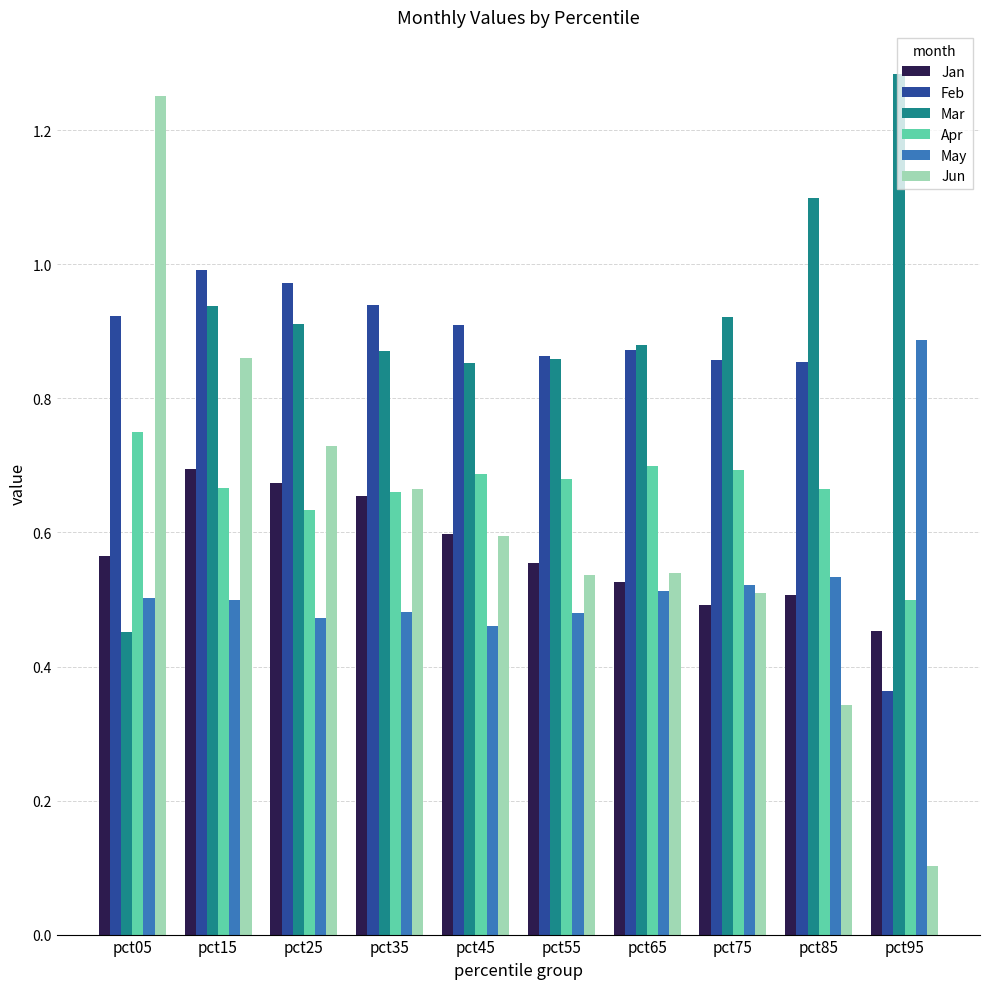

Which label corresponds to the largest value in the chart?

pct95